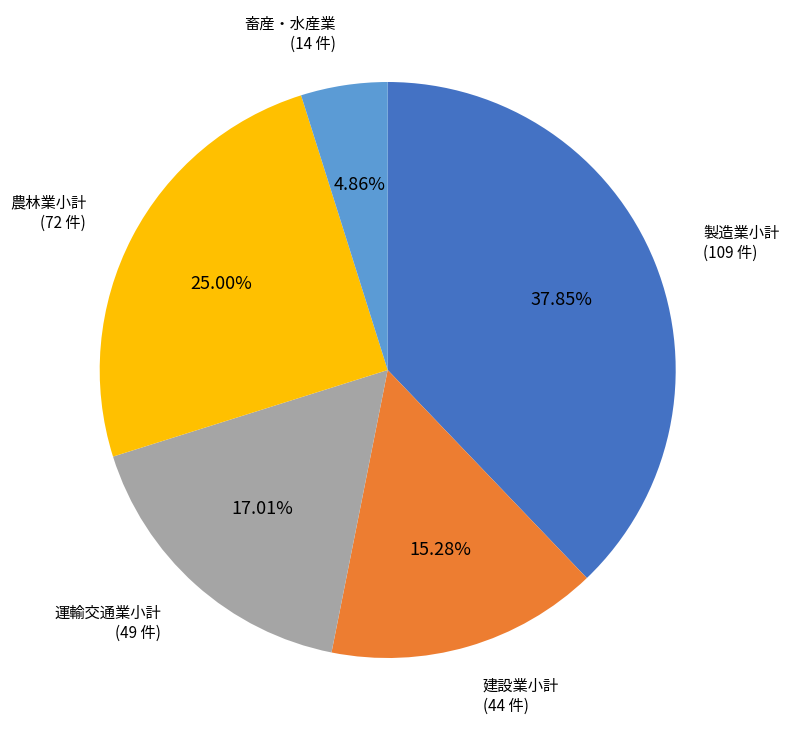

True or false: 畜産・水産業 accounts for 5% of the total.

True